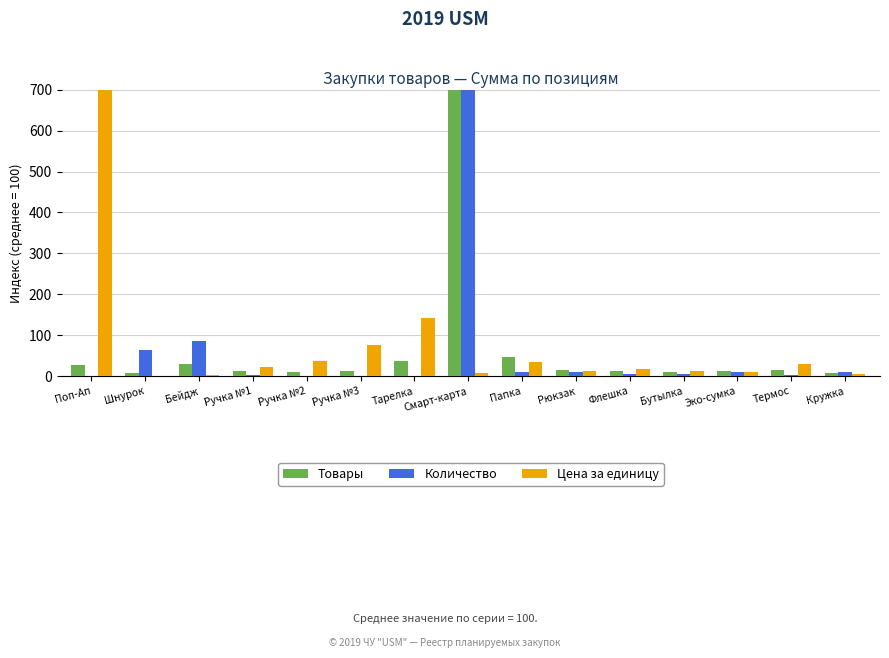

How many data points does each series have?

15